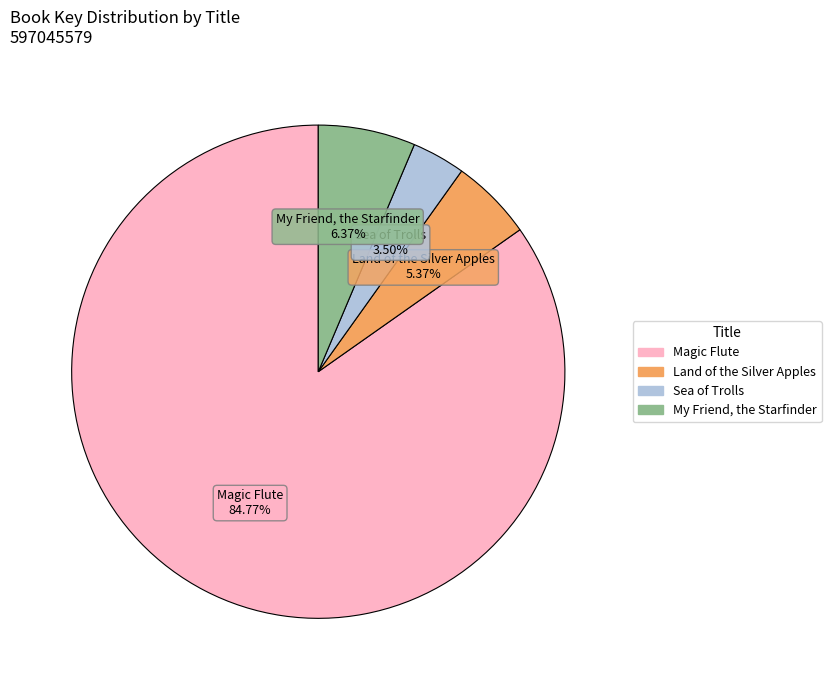

To the nearest percent, what is the combined percentage of My Friend, the Starfinder and Sea of Trolls?

10%